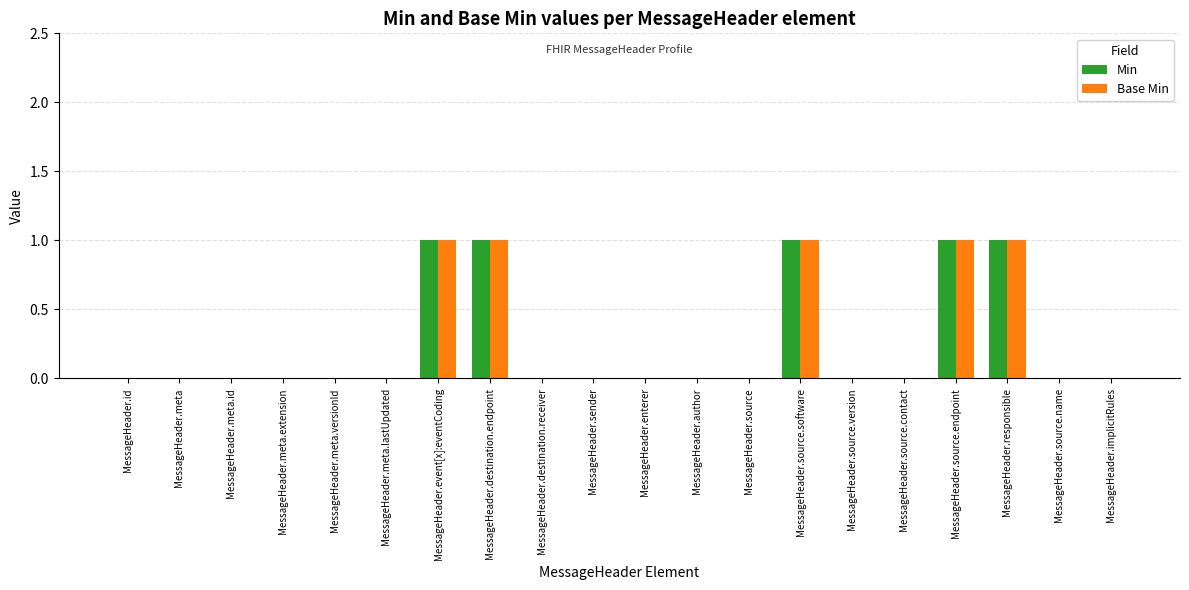

How many groups of bars are there?

20